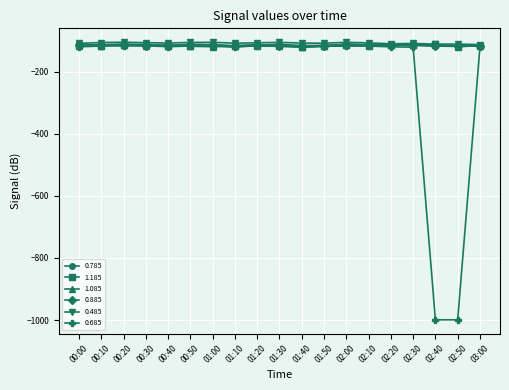

The 1.085 series shows -117.8 at 00:50. True or false?

True